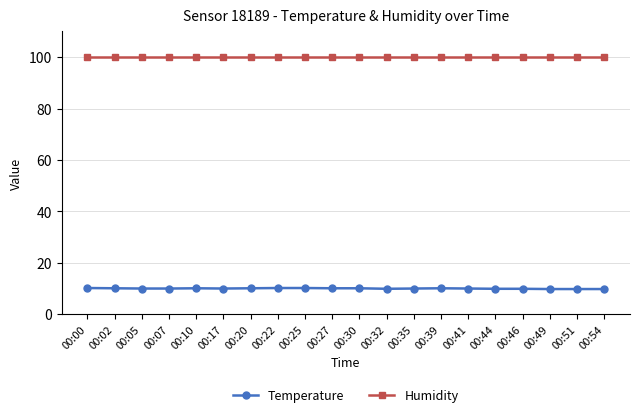

Rank the series by their average value, from lowest to highest.

Temperature, Humidity